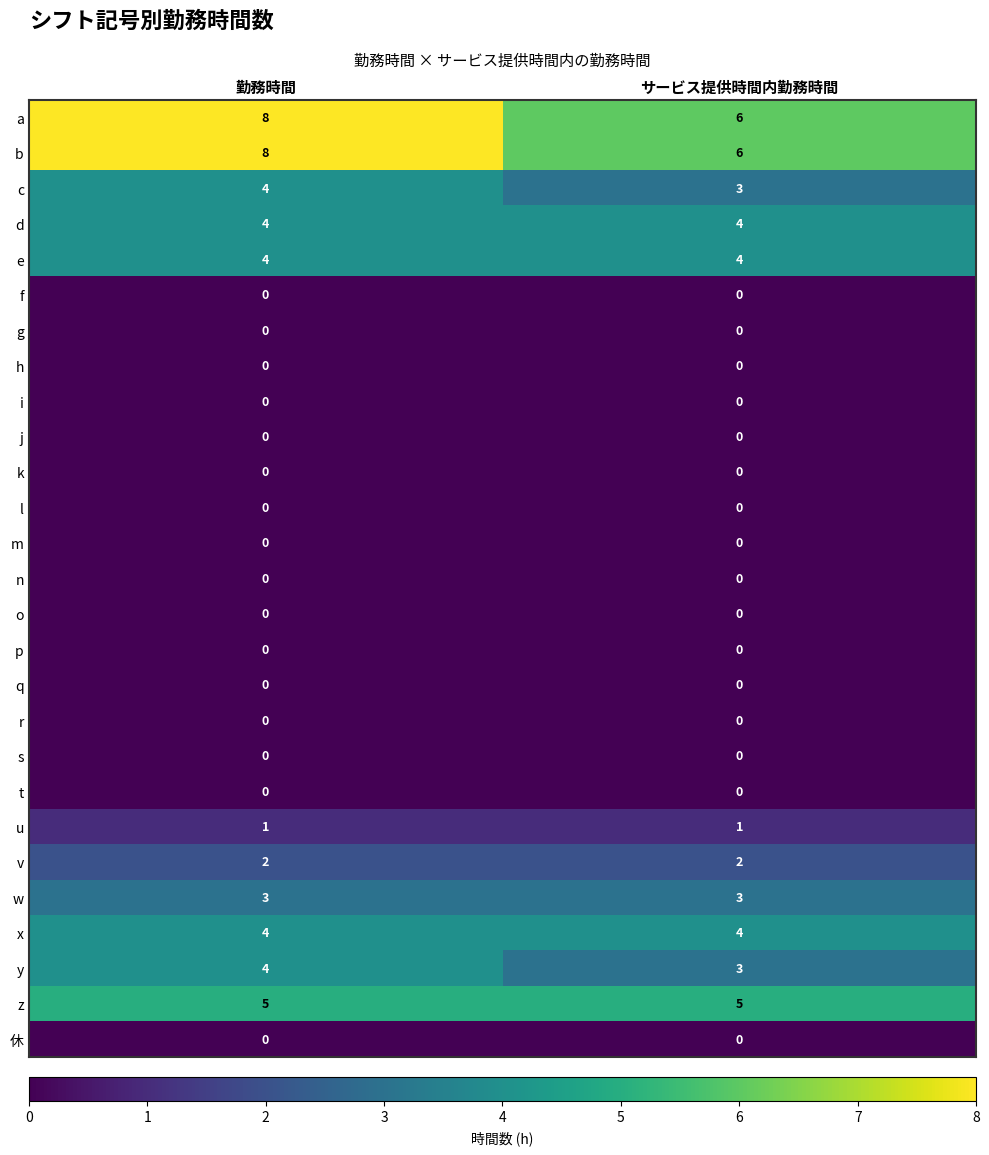

How many series are shown in this chart?

27